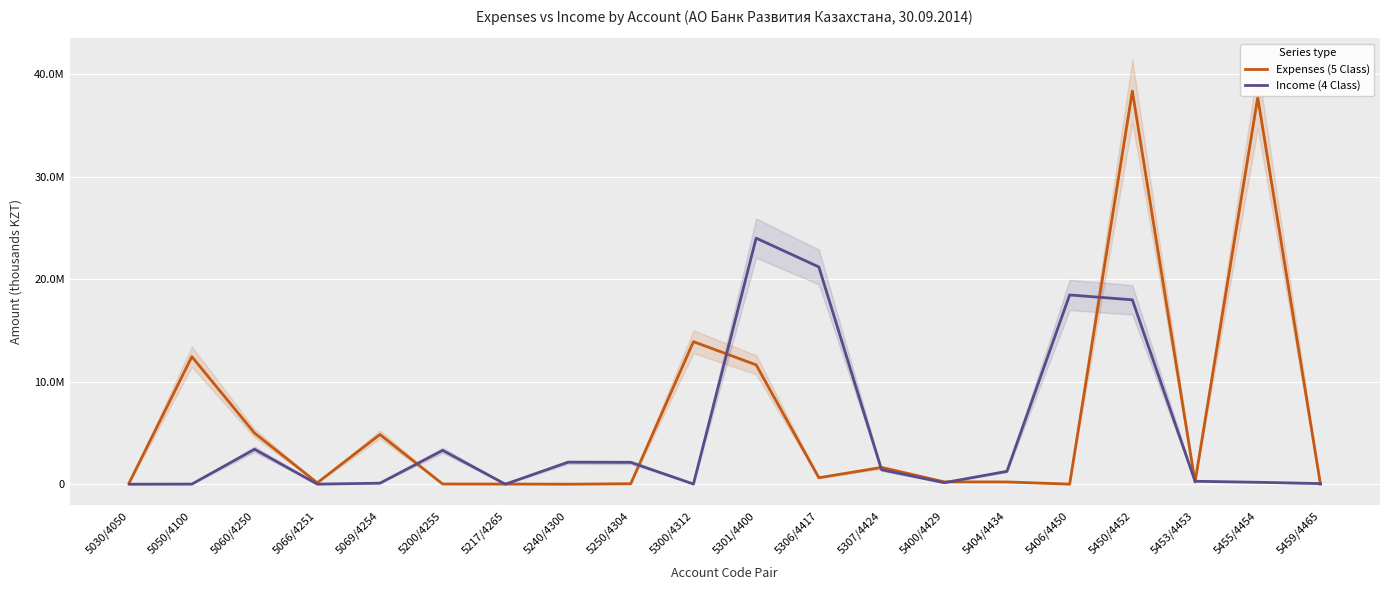

At which label is Income (4 Class) closest to 12007482?

5450/4452